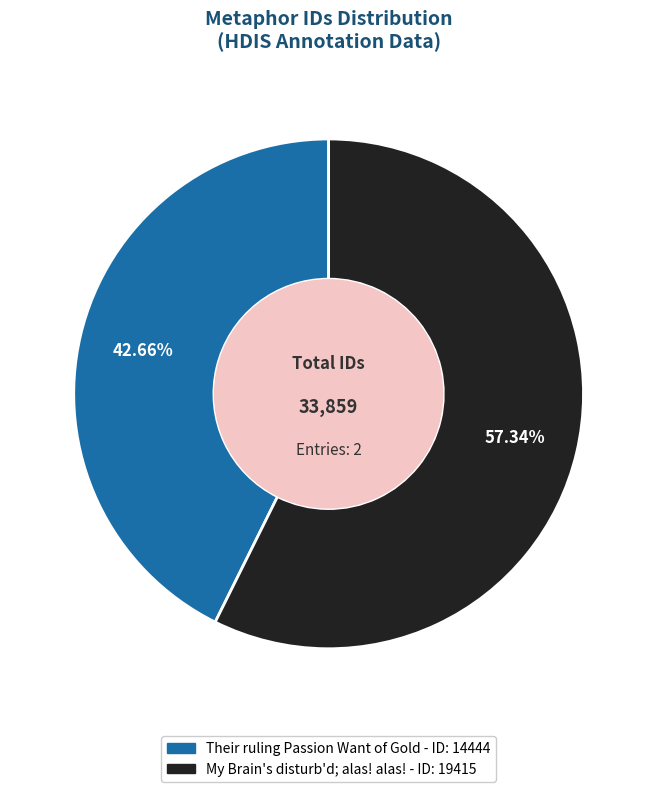

To the nearest percent, what percentage of the pie is Their ruling Passion Want of Gold?

43%